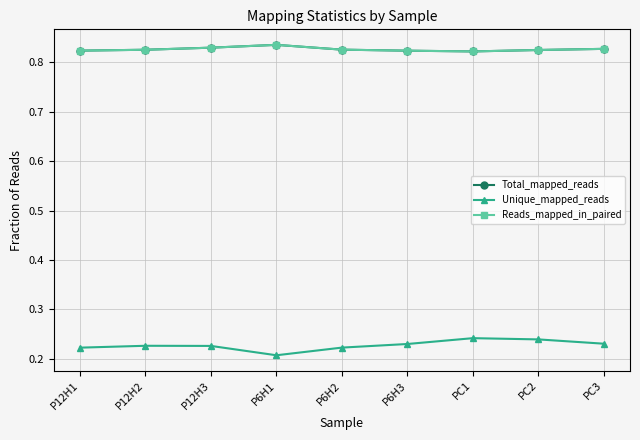

Is this an area chart (filled region under the line)?

No